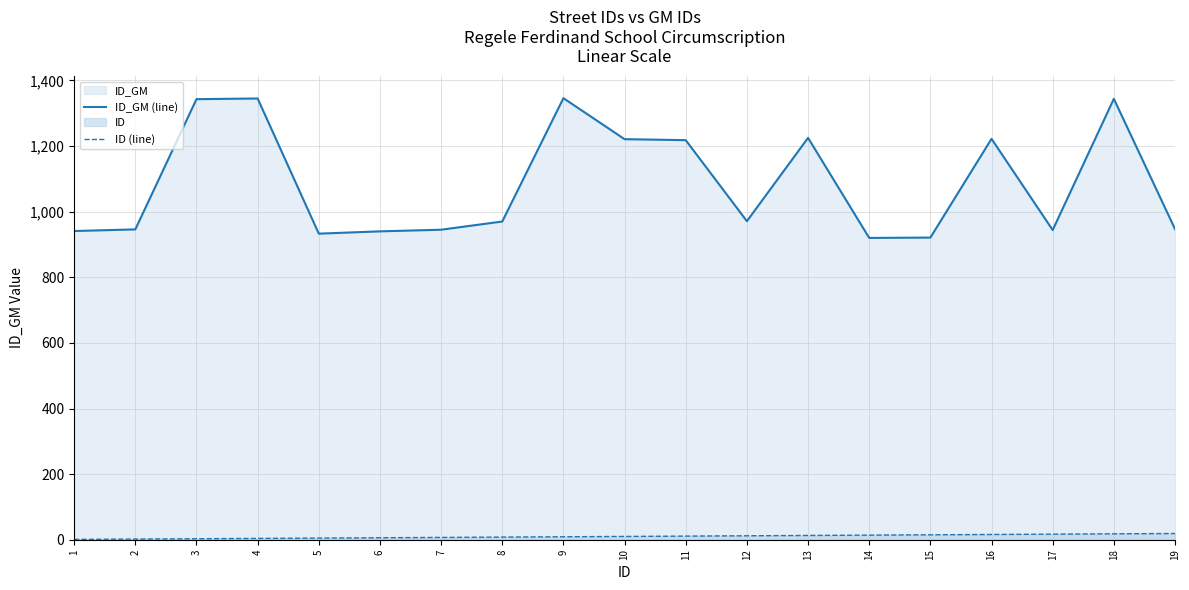

True or false: ID_GM (line) and ID (line) intersect in this chart.

False